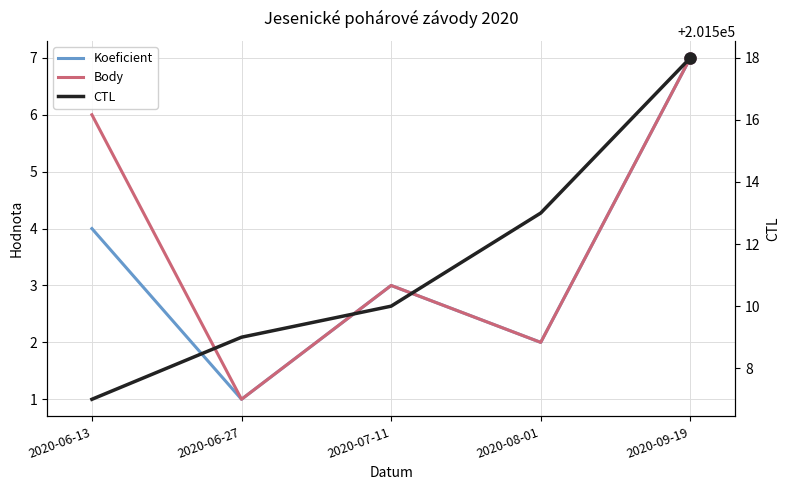

Where is Body nearest to the value 4?

2020-07-11